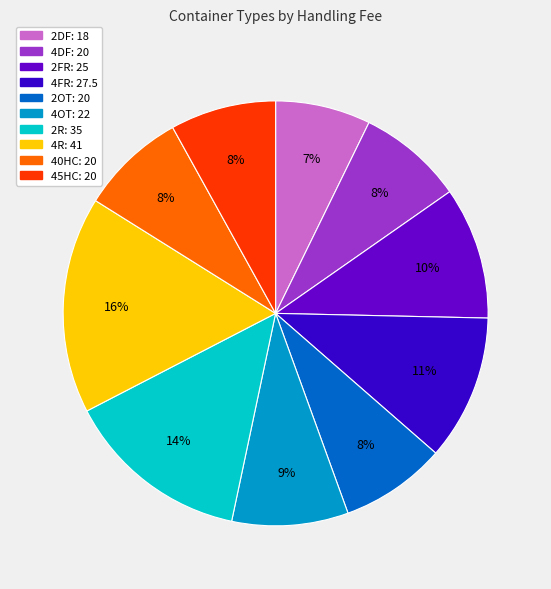

The 4R slice represents 10% of the pie. True or false?

False